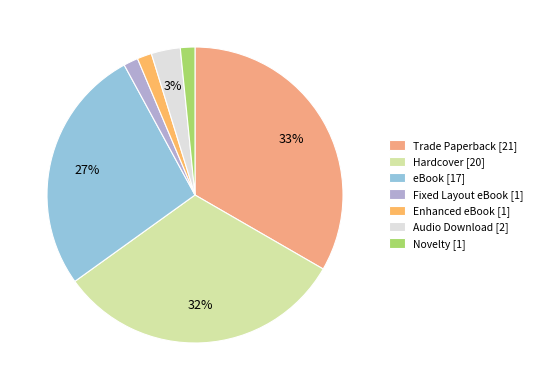

Does Enhanced eBook account for over 50% of the chart?

No